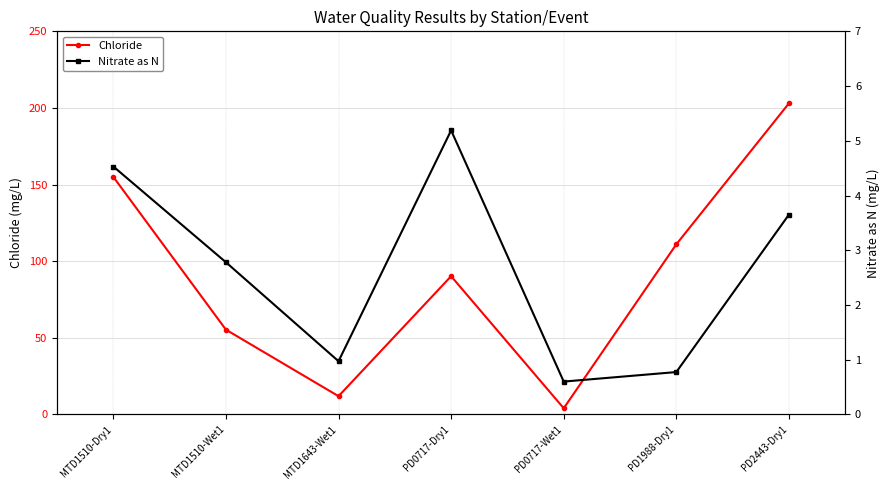

What are all the series names shown in the legend?

Chloride, Nitrate as N